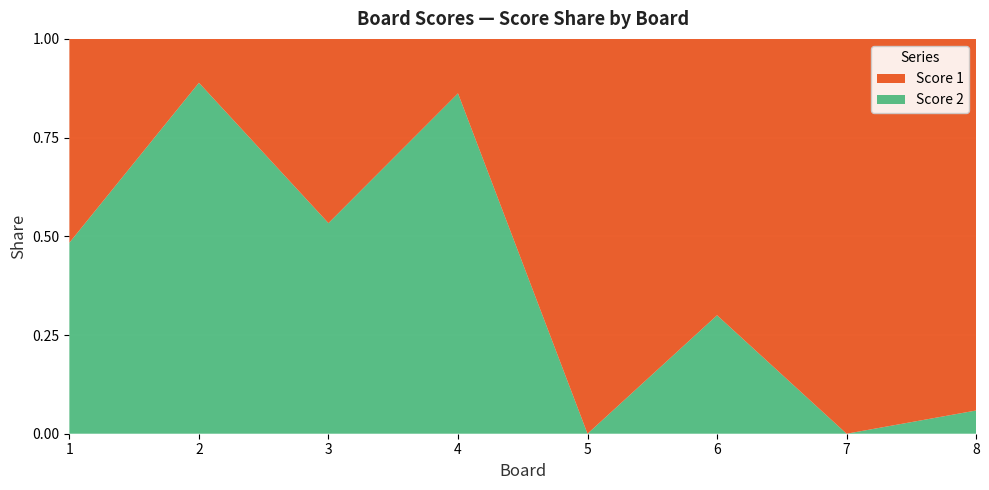

Reading left to right, what are all the values shown in this chart?

Score 1: 16	3	14	4	25	21	25	16
Score 2: 15	24	16	25	0	9	0	1